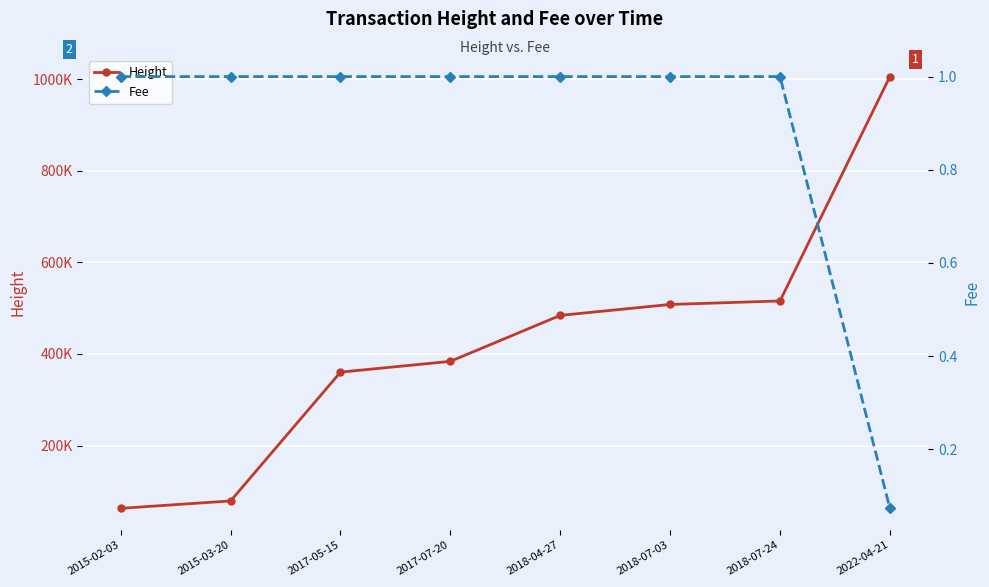

True or false: Fee has more than 0 points higher than both neighbors.

False